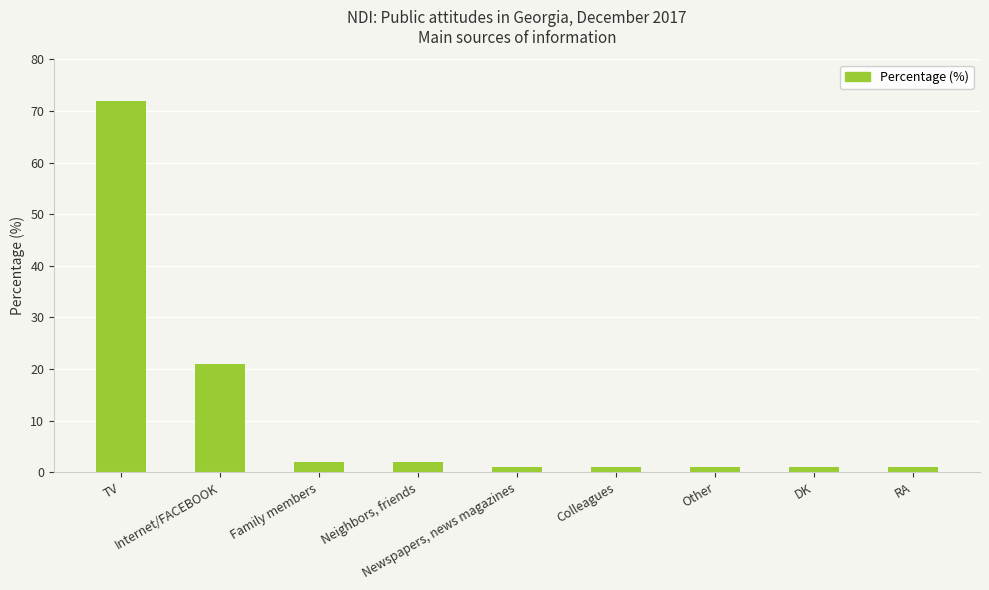

What is the difference between the values at Newspapers, news magazines and Family members?

1